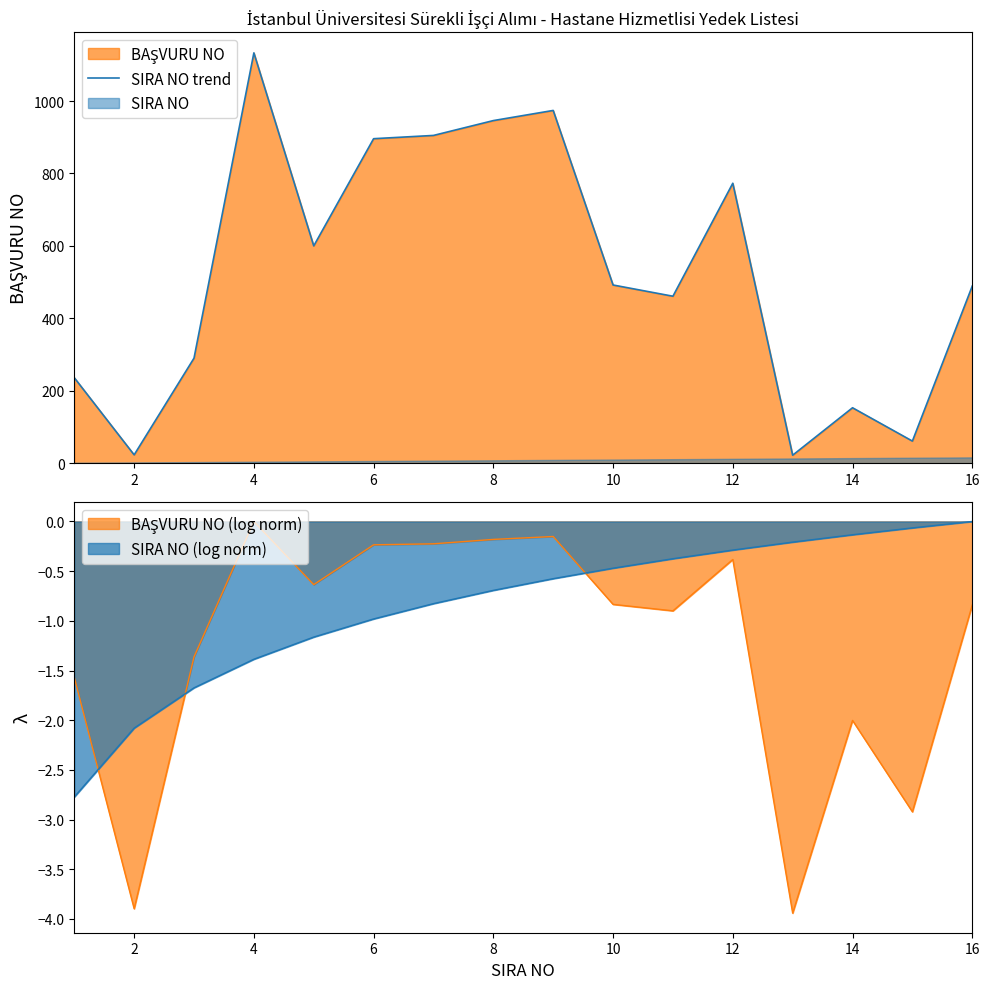

At which category does the data reach its first local valley?

2